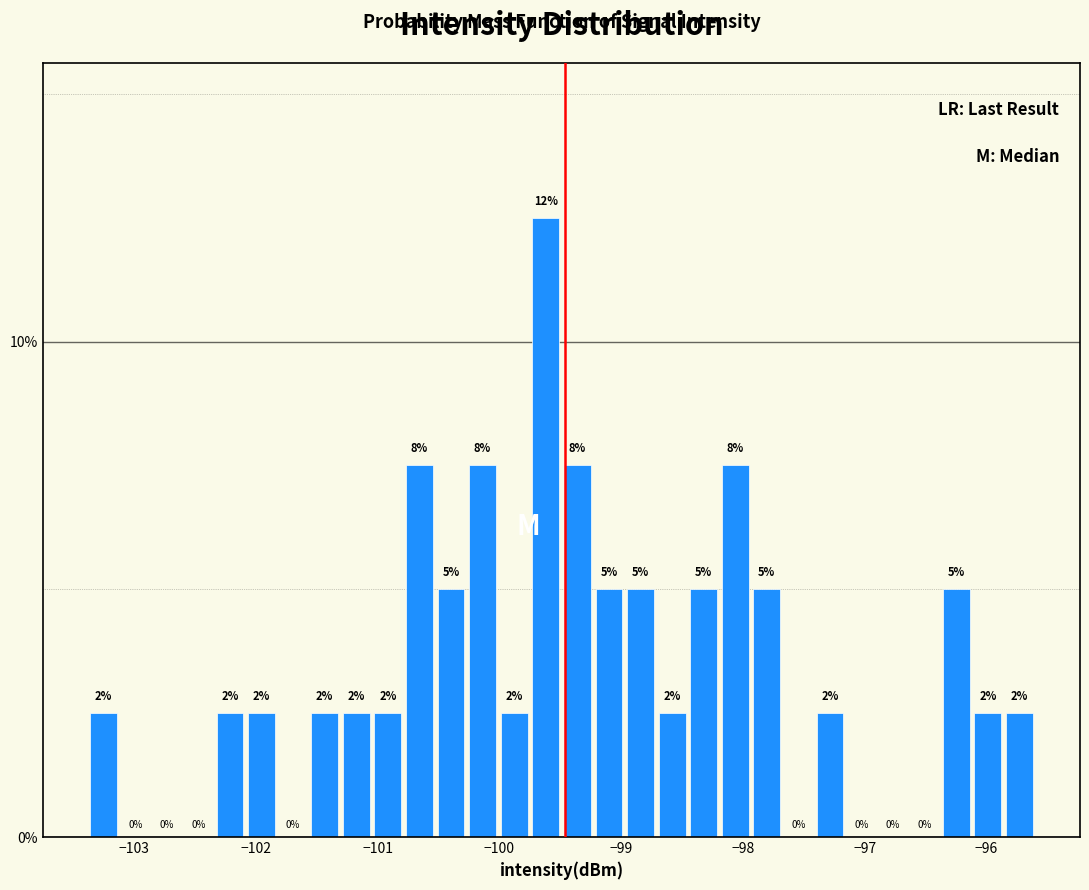

Read against the x-axis, roughly where is the centre of the tallest bar?

-99.6